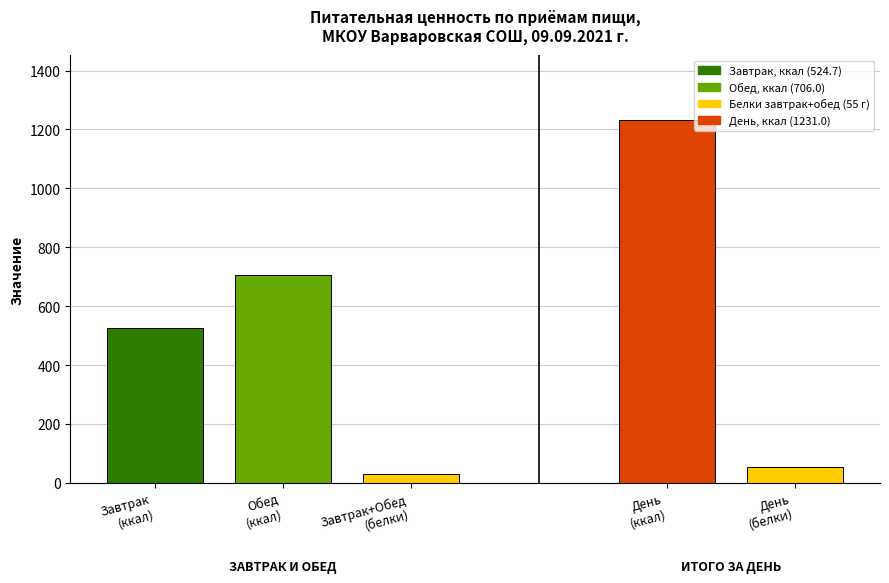

Does the chart contain stacked bars?

No